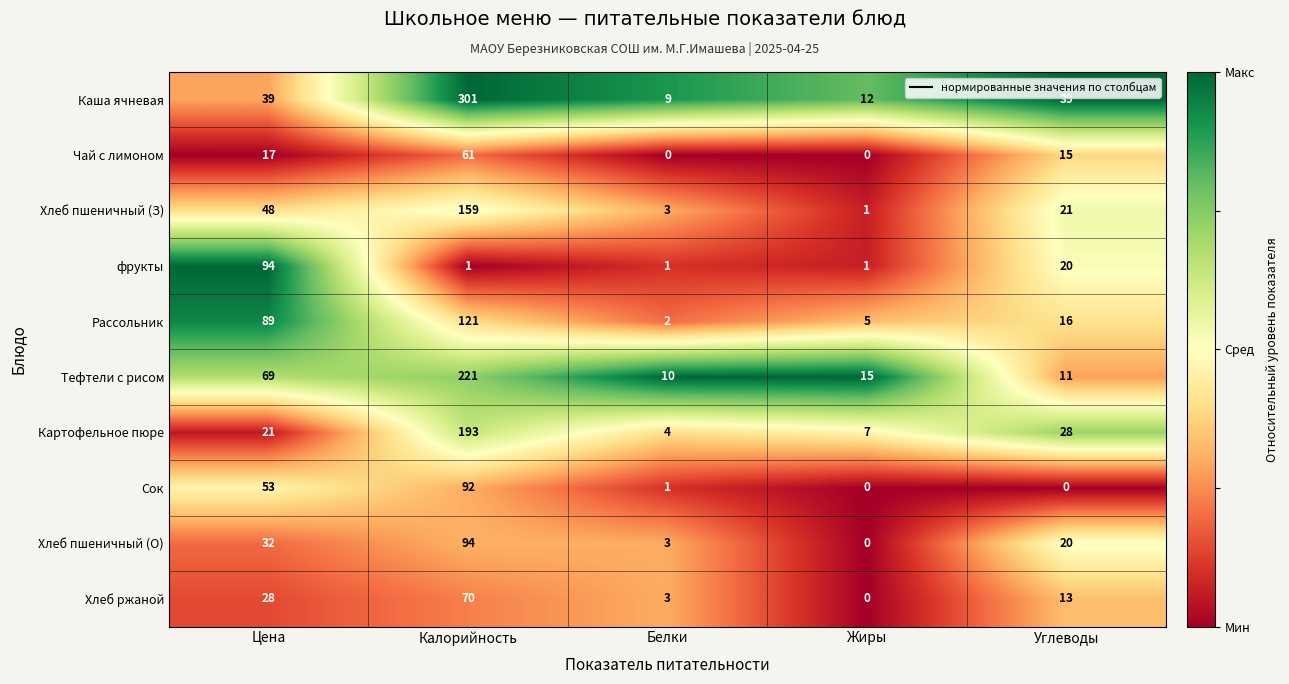

Is it true that Каша ячневая equals 22 at Цена?

False